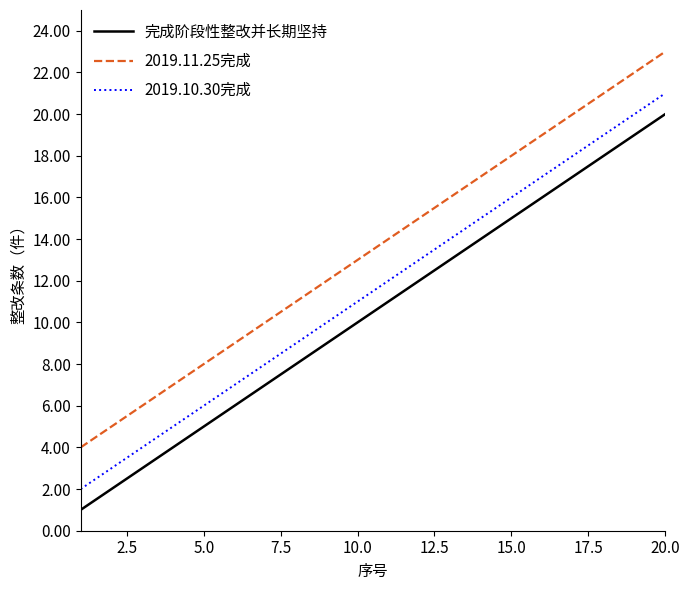

What is the maximum value shown in the chart?

23